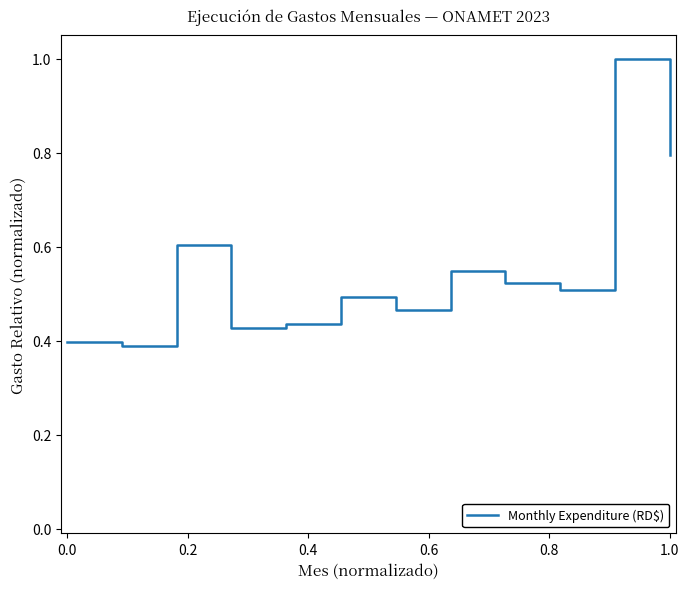

What is the difference between the maximum and minimum values?

0.6